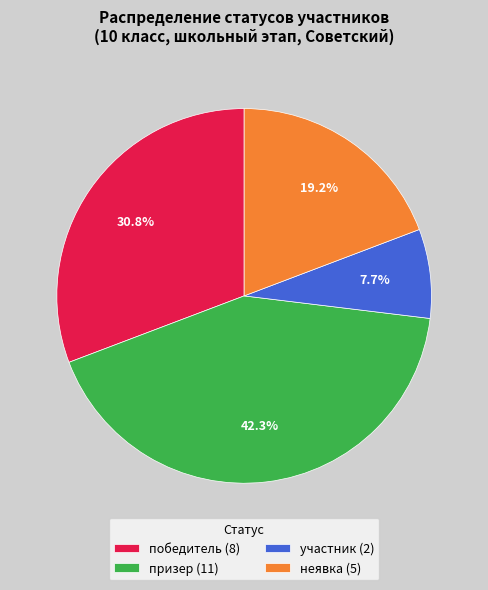

What is the largest slice in the pie chart?

призер